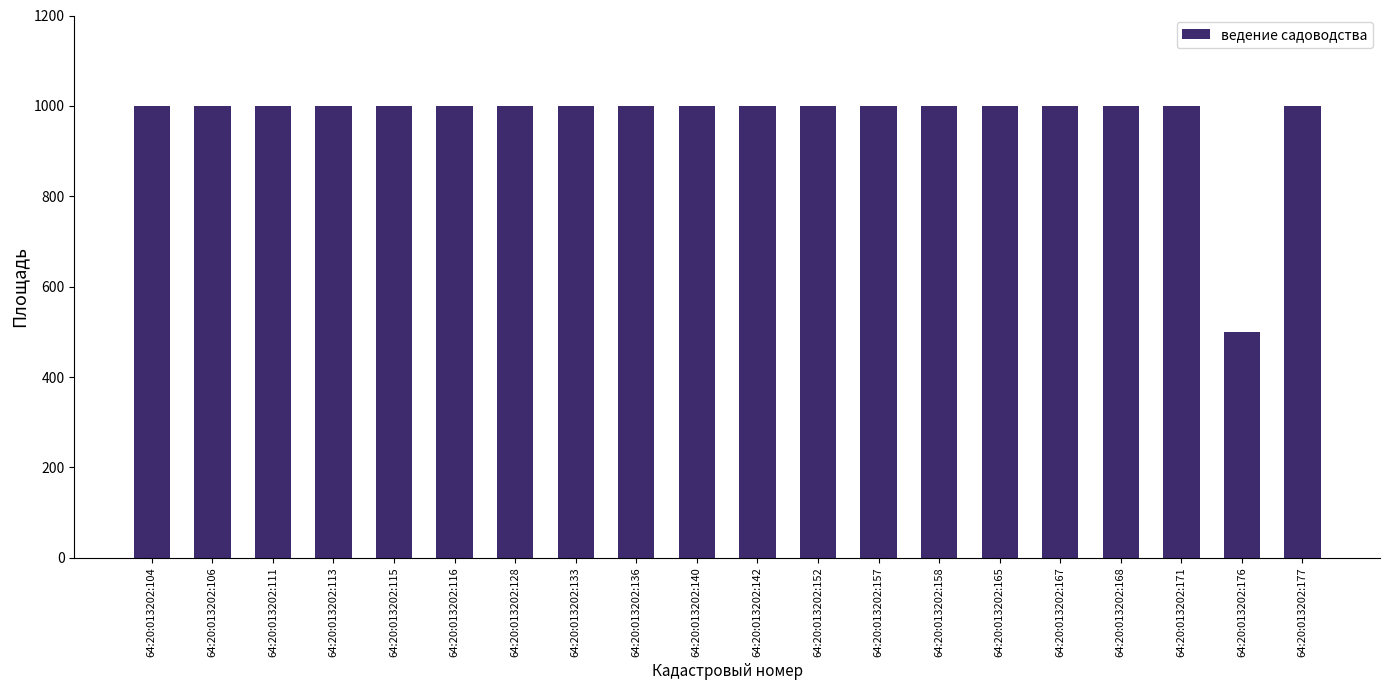

Reading left to right, what are all the values shown in this chart?

1000	1000	1000	1000	1000	1000	1000	1000	1000	1000	1000	1000	1000	1000	1000	1000	1000	1000	500	1000